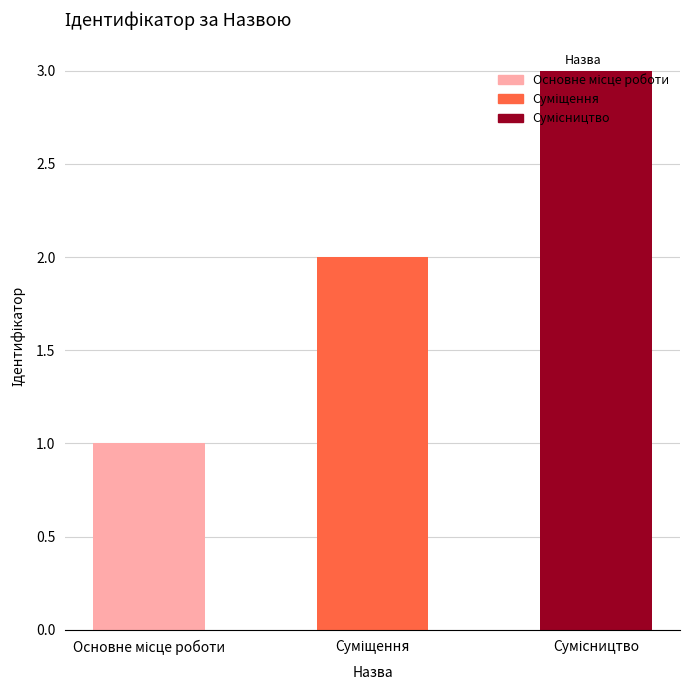

What is the greatest value displayed?

3